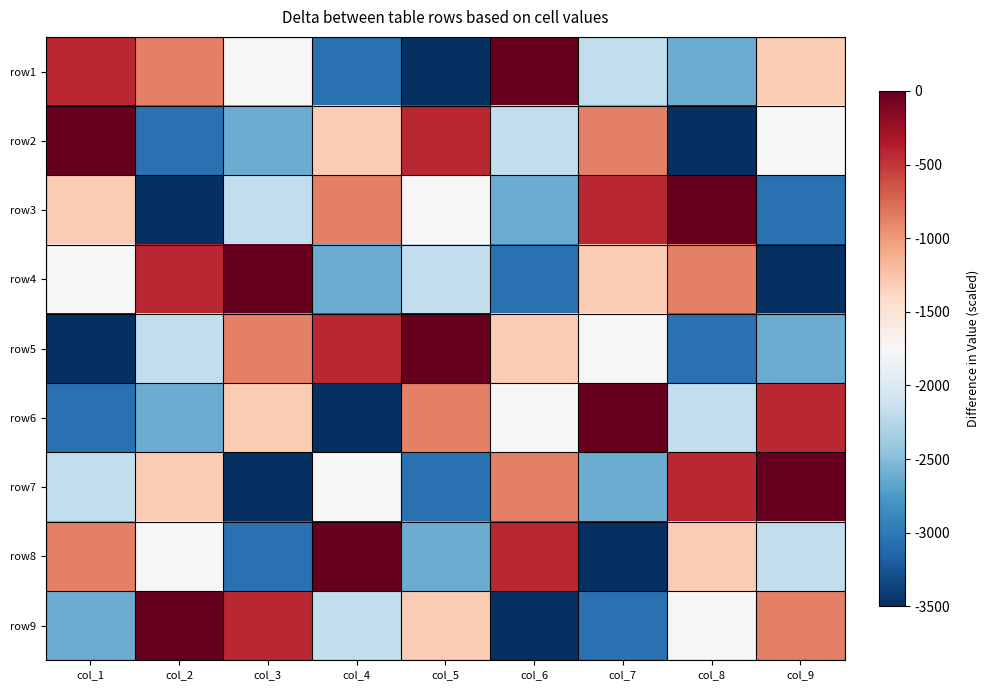

What is the difference between the highest and lowest values at col_2?

3500.0